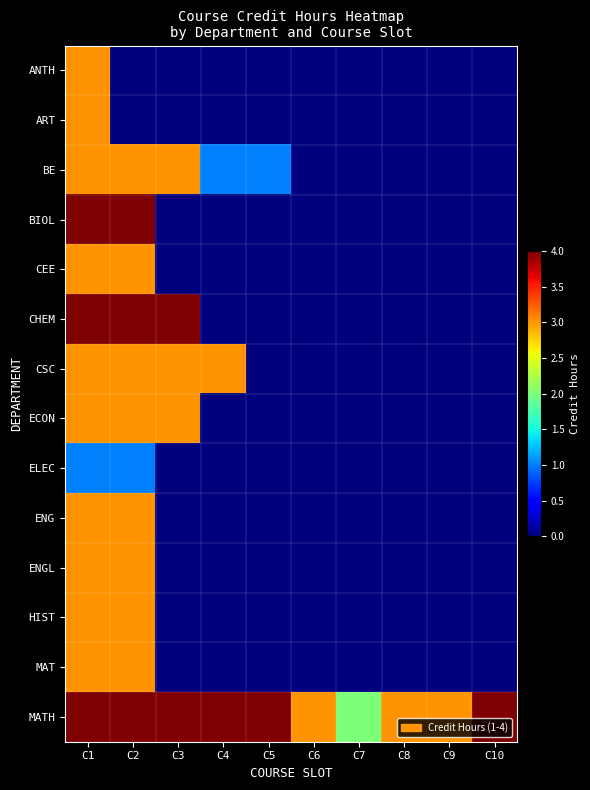

How many series are shown in this chart?

14